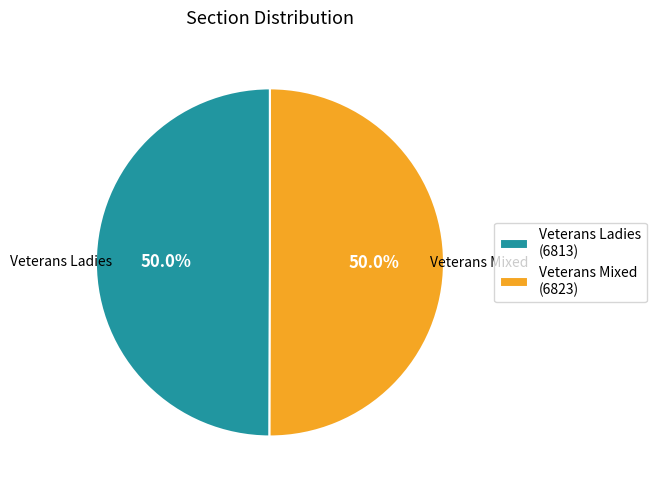

To the nearest percent, what portion does Veterans Mixed represent?

50%